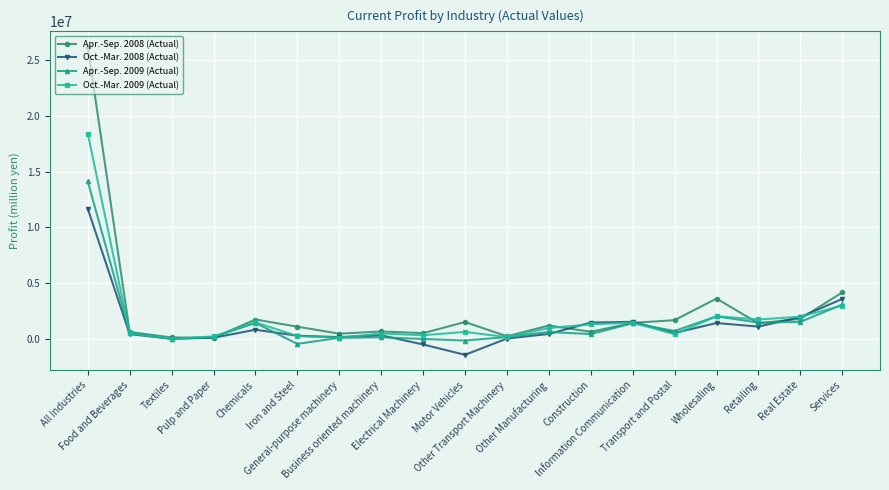

What are all the series names shown in the legend?

Apr.-Sep. 2008 (Actual), Oct.-Mar. 2008 (Actual), Apr.-Sep. 2009 (Actual), Oct.-Mar. 2009 (Actual)